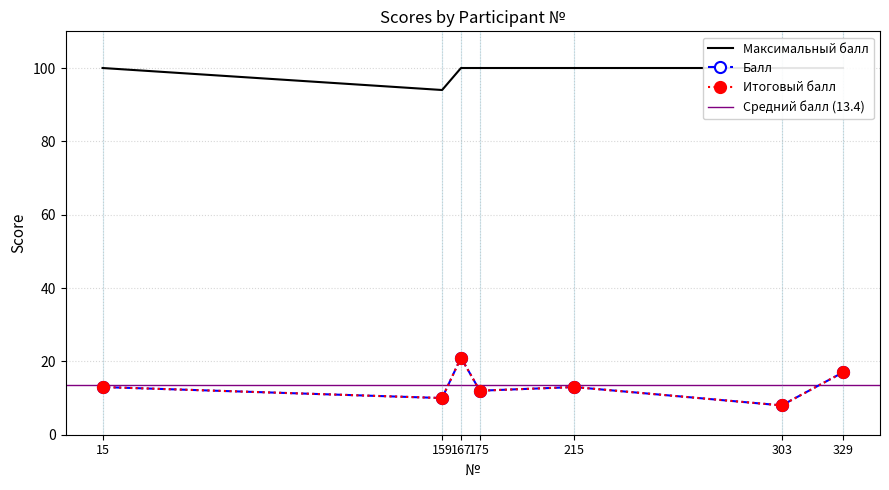

What is the highest value of the Максимальный балл series?

100